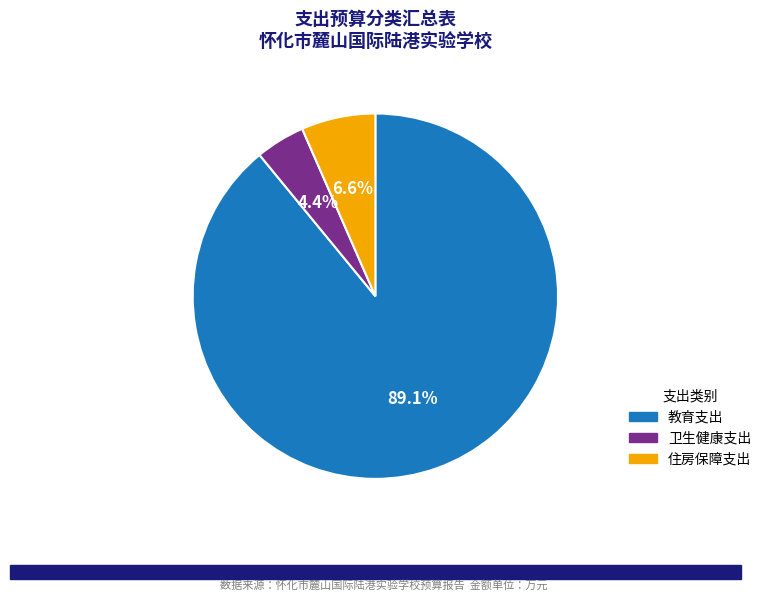

Does 住房保障支出 account for over 50% of the chart?

No